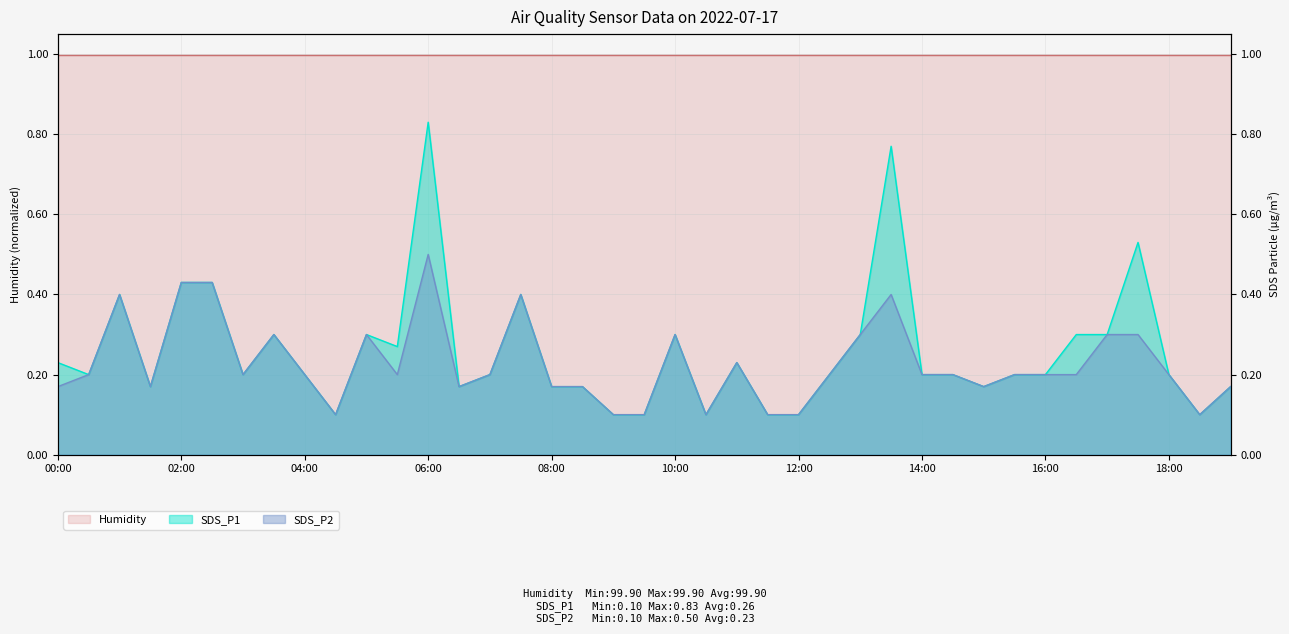

What is the greatest value displayed?

0.8